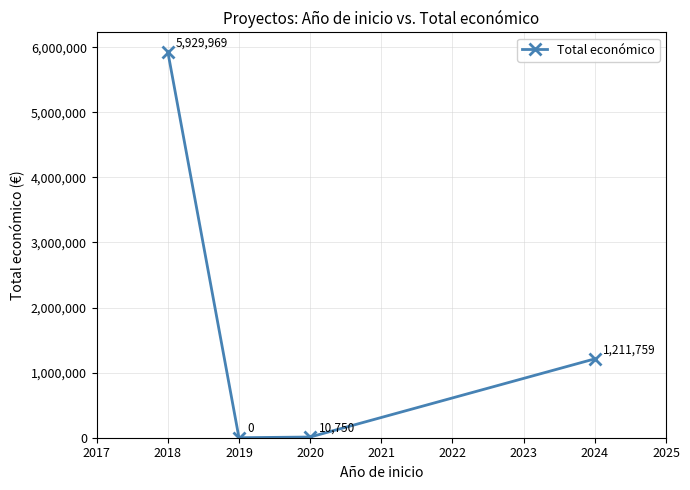

True or false: the data shows 2898350 at 2019.

False